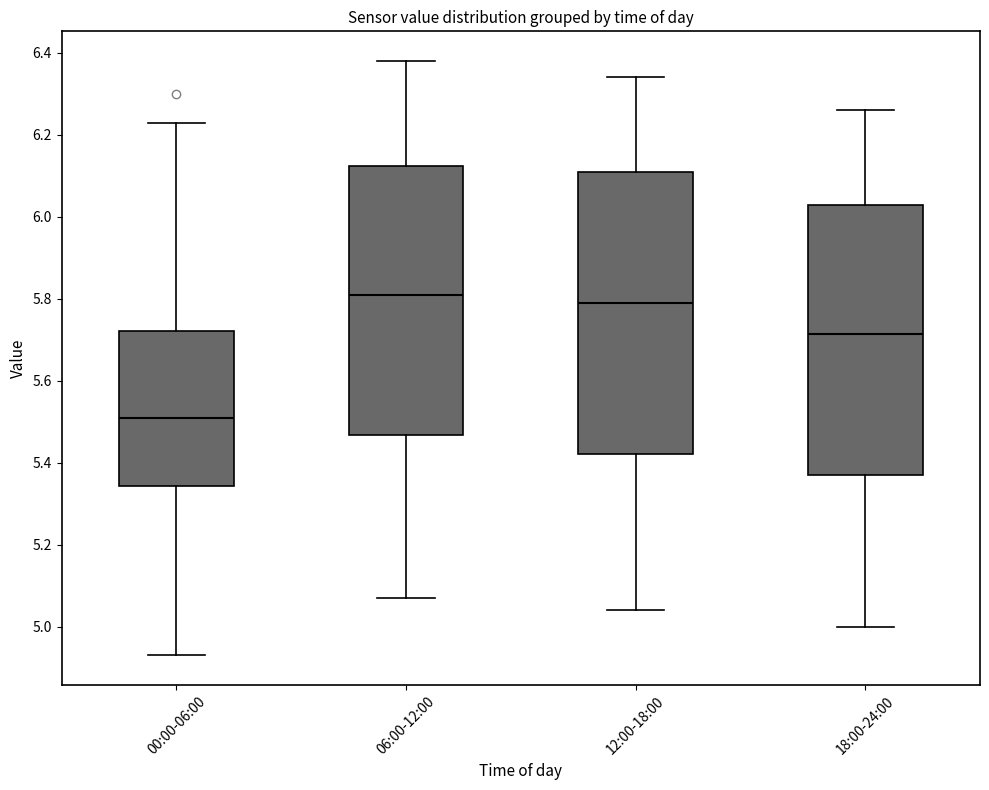

Where does the upper whisker of the box for 00:00-06:00 end on the y-axis? The values are not printed on the chart, so give them approximately, as read against the axis.

6.24